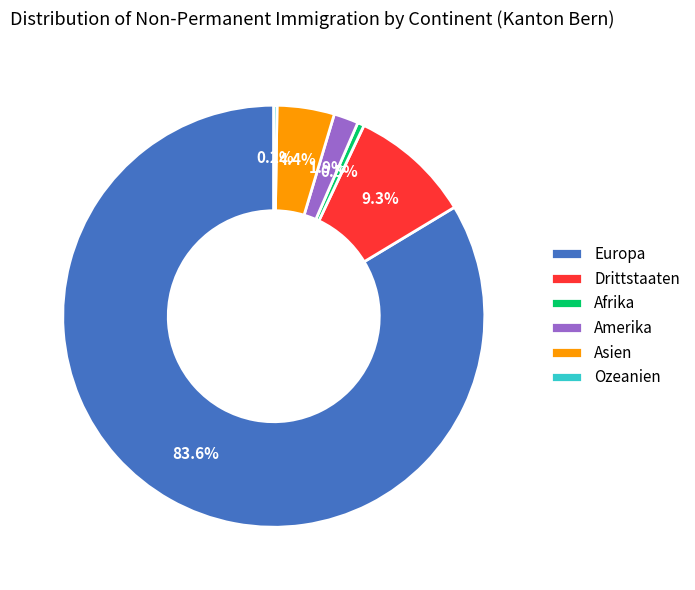

To the nearest percent, what portion does Drittstaaten represent?

9%